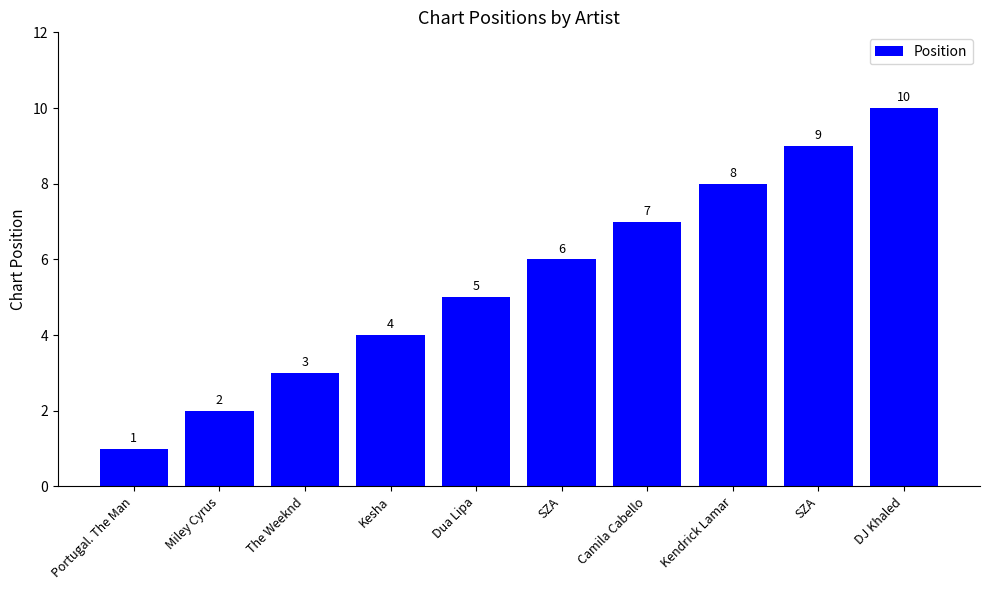

Are the bars horizontal?

No